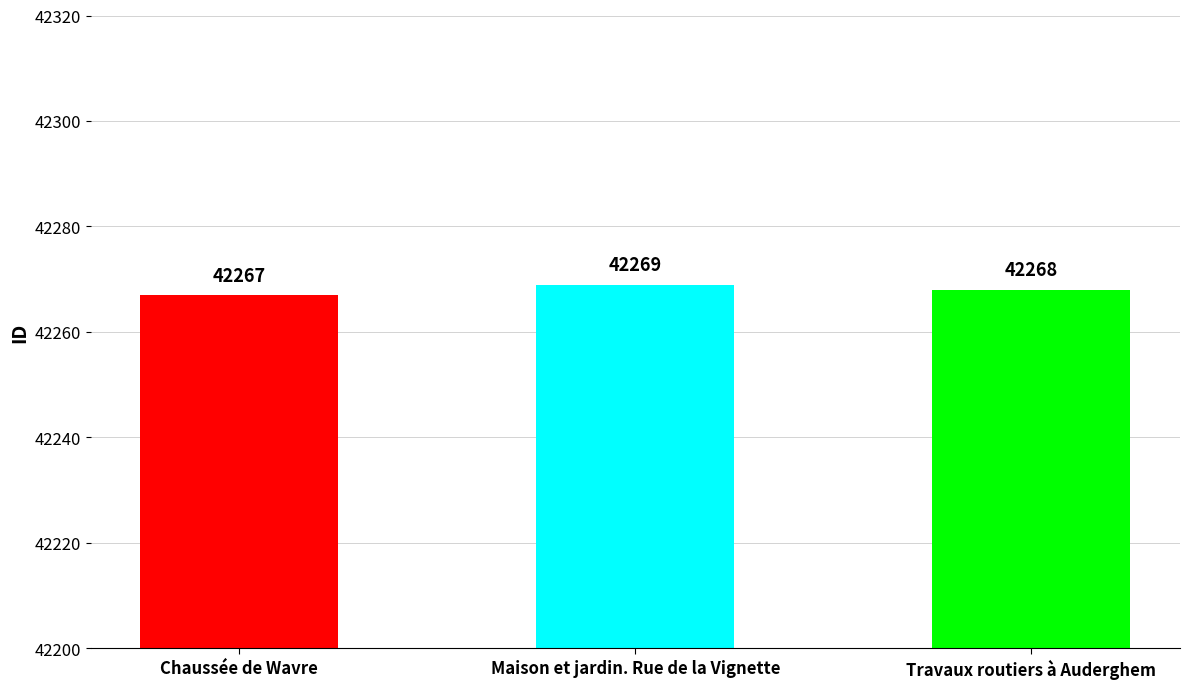

Is it true that the value at Maison et jardin. Rue de la Vignette is 42269?

True